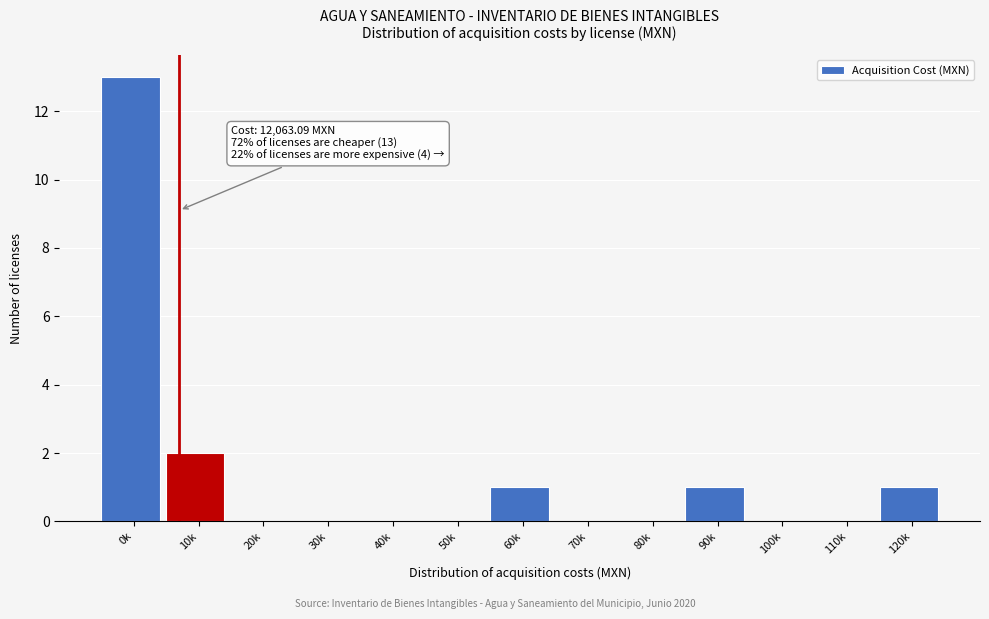

Reading left to right, what are all the values shown in this chart?

0k=13	10k=2	20k=0	30k=0	40k=0	50k=0	60k=1	70k=0	80k=0	90k=1	100k=0	110k=0	120k=1